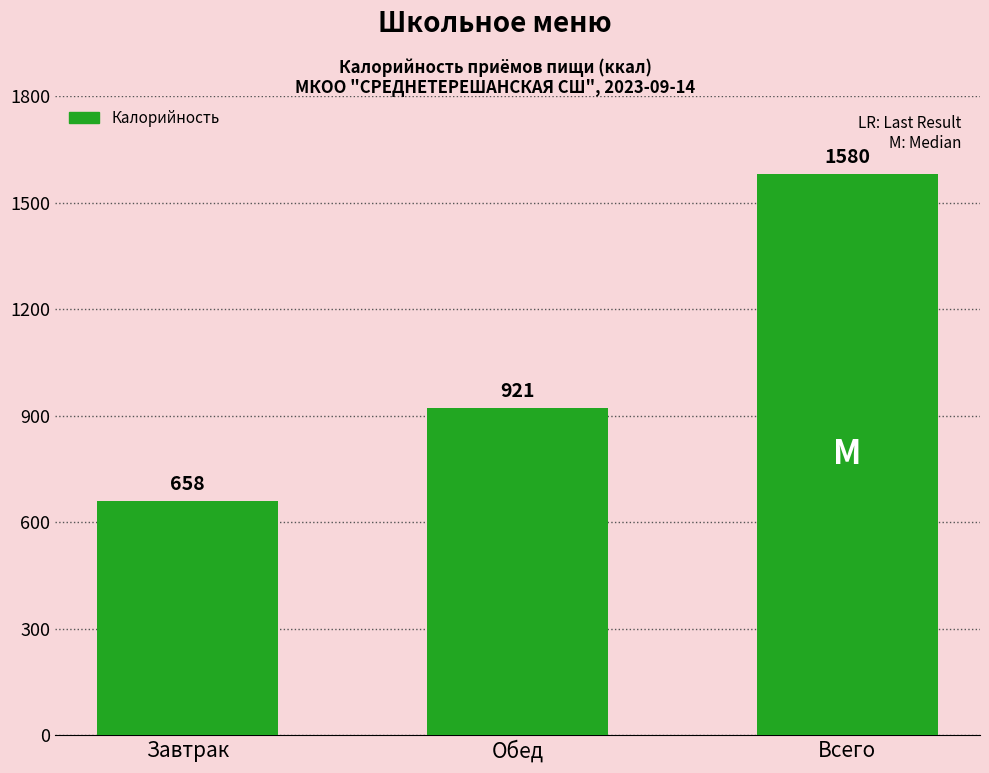

How many data points are above 921?

2